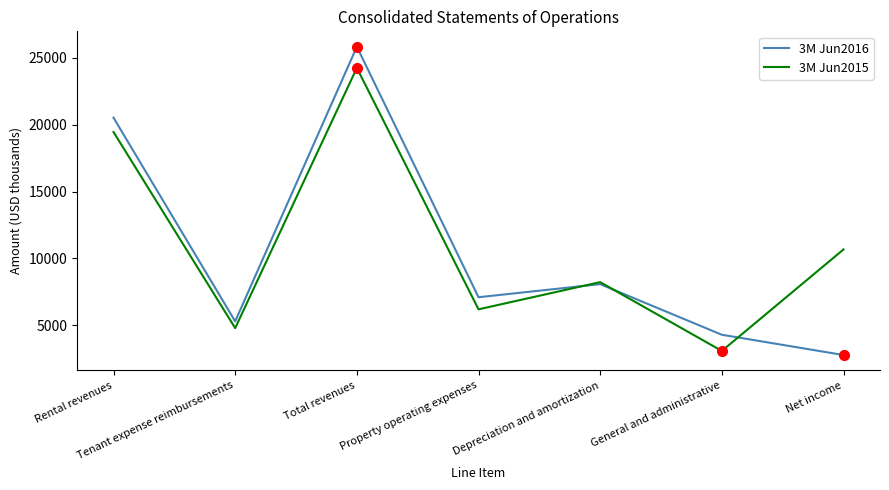

Rank the series by their maximum value, from highest to lowest.

3M Jun2016, 3M Jun2015